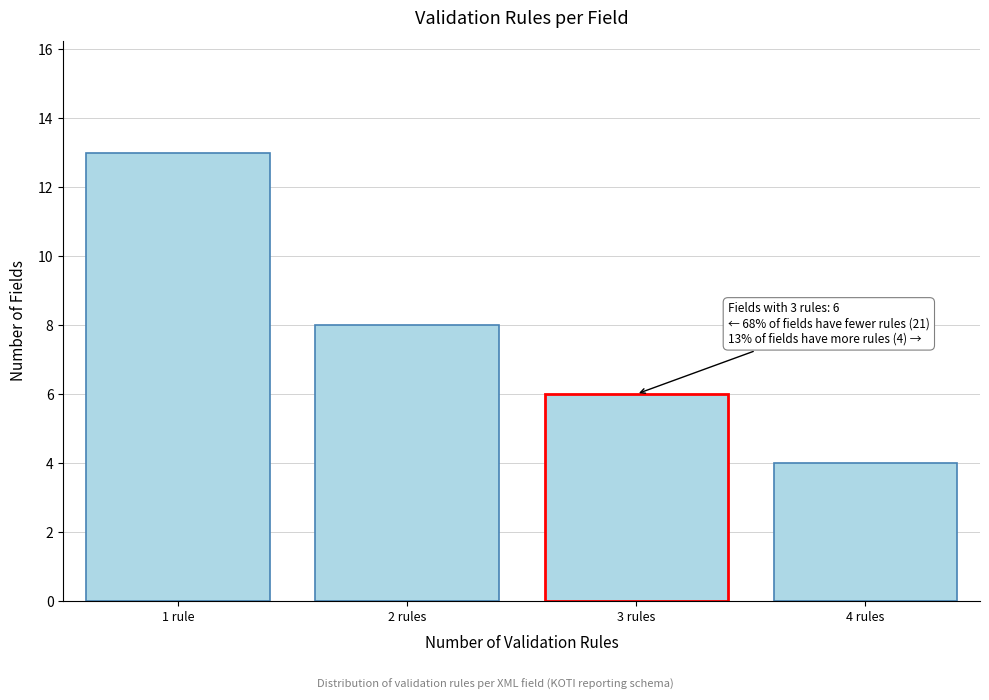

Reading right to left, list all the values displayed in this chart.

4 rules=4	3 rules=6	2 rules=8	1 rule=13